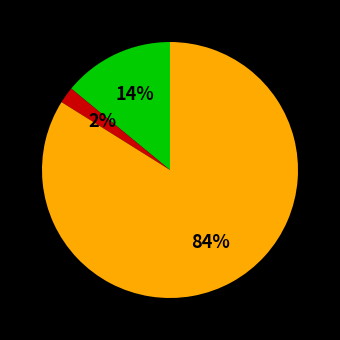

To the nearest percent, what is the average slice percentage?

33%